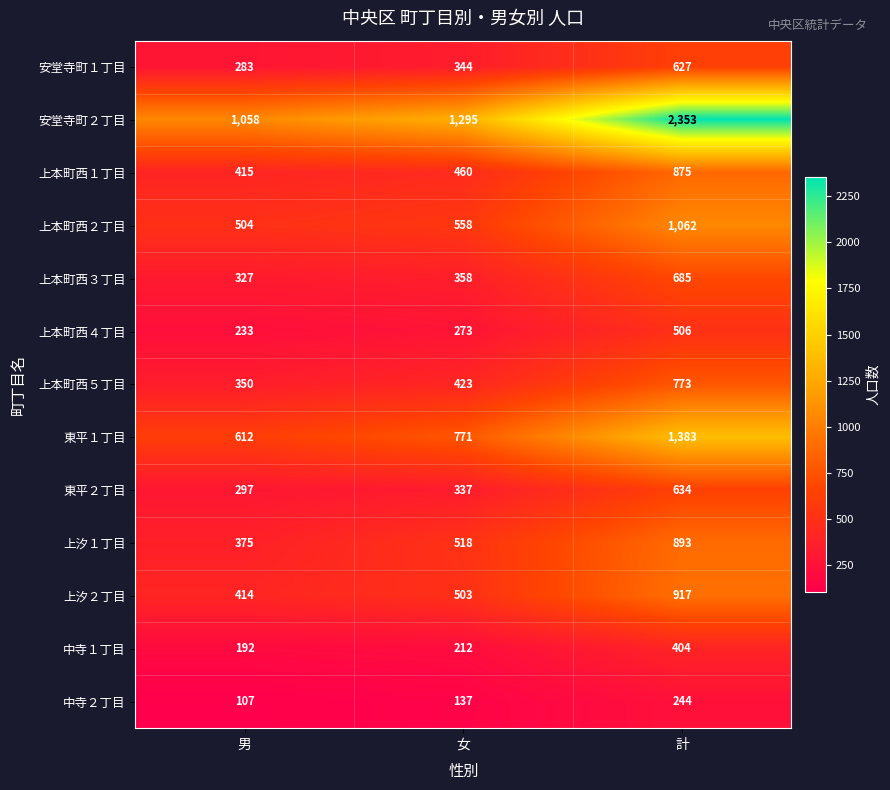

True or false: 中寺２丁目 has a value of 40 at 女.

False